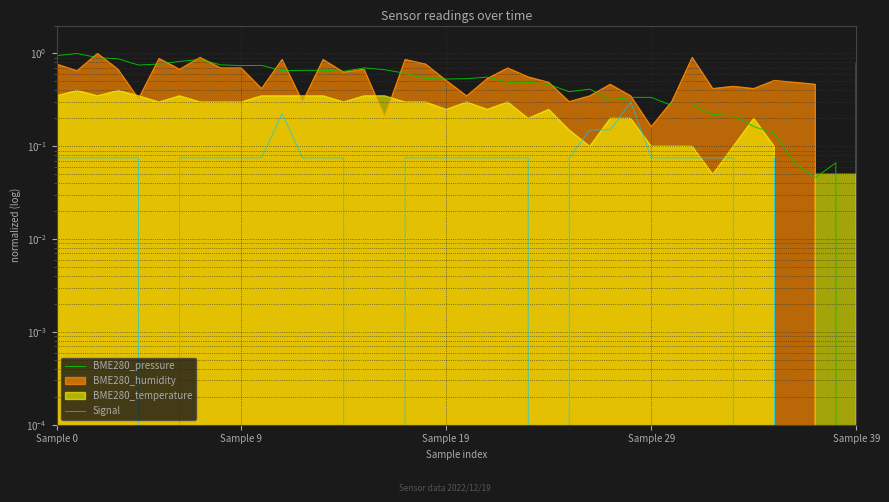

Between 19 and 6, which is larger?

6